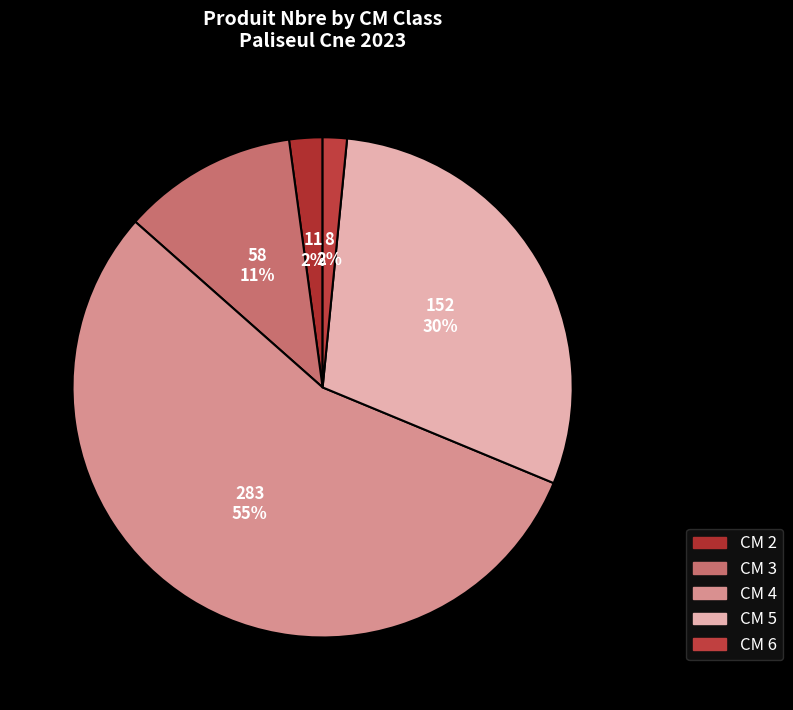

Which category has the smallest portion of the pie?

6